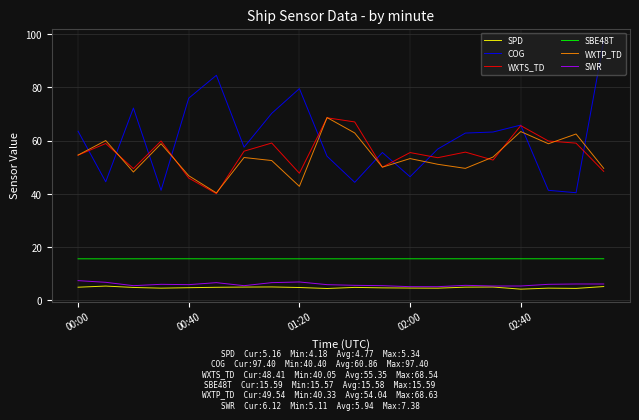

What is the maximum value shown in the chart?

97.4